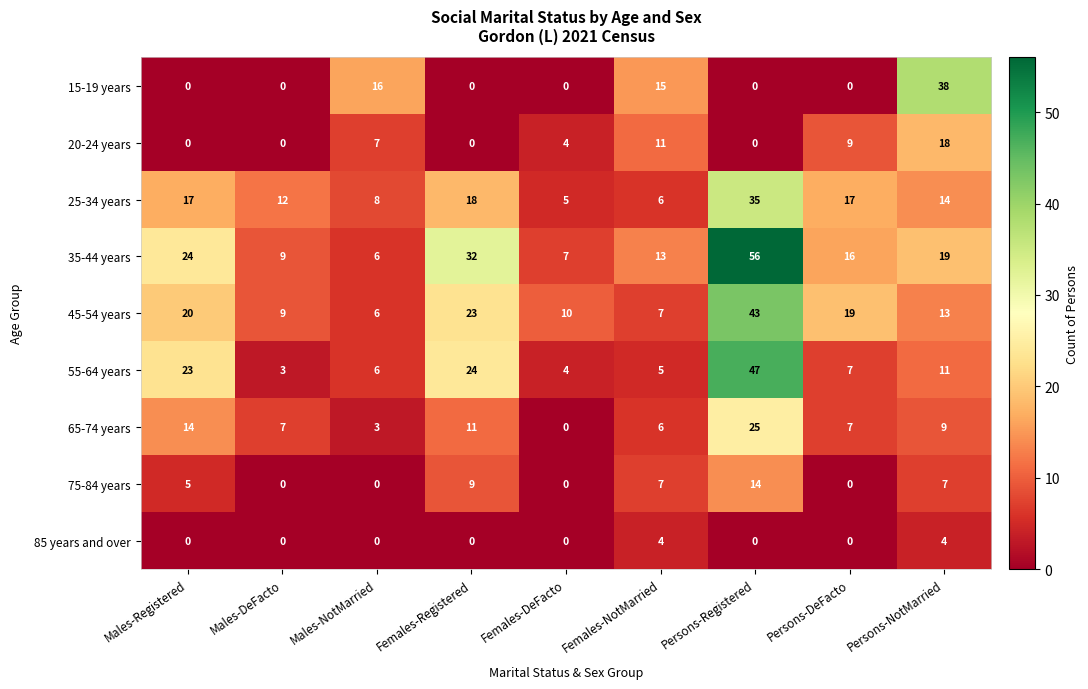

What is the sum of the 55-64 years values at Males-NotMarried and Females-DeFacto?

10